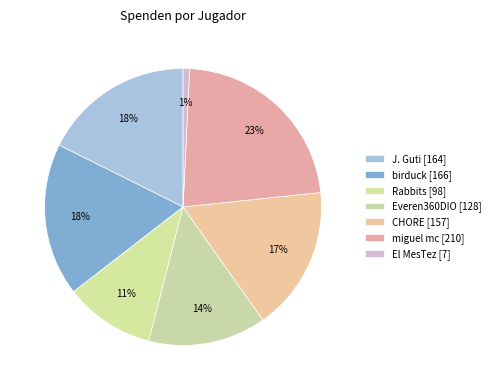

What is the change in value from J. Guti [164] to CHORE [157]?

-7